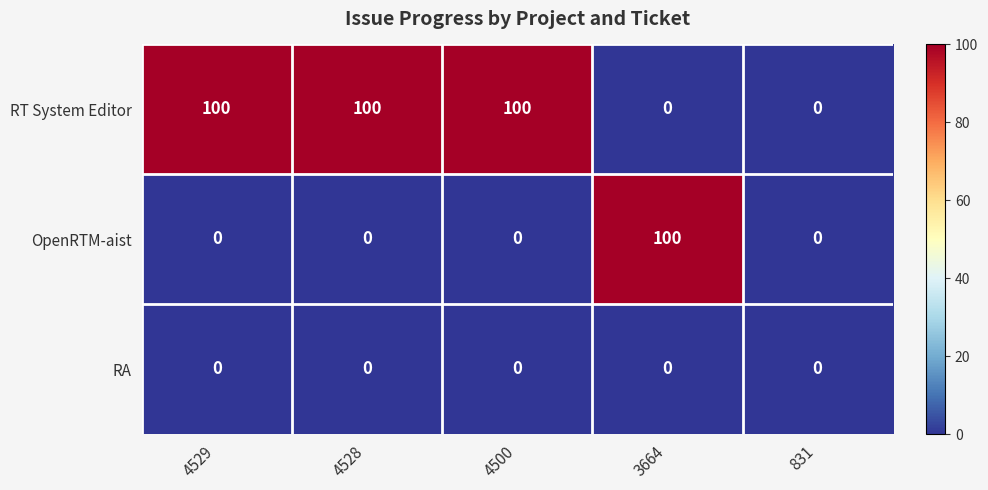

Reading left to right, transcribe all the data shown in this chart.

RT System Editor: 4529=100	4528=100	4500=100	3664=0	831=0
OpenRTM-aist: 4529=0	4528=0	4500=0	3664=100	831=0
RA: 4529=0	4528=0	4500=0	3664=0	831=0